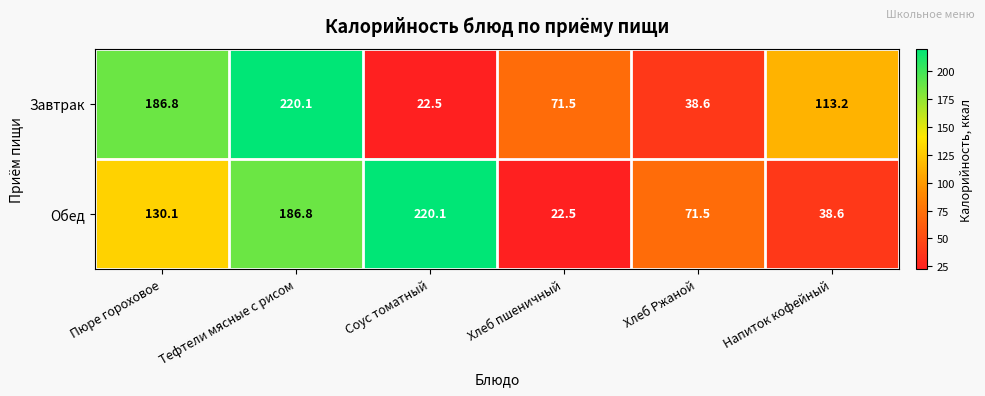

Where is Завтрак nearest to the value 121?

Напиток кофейный